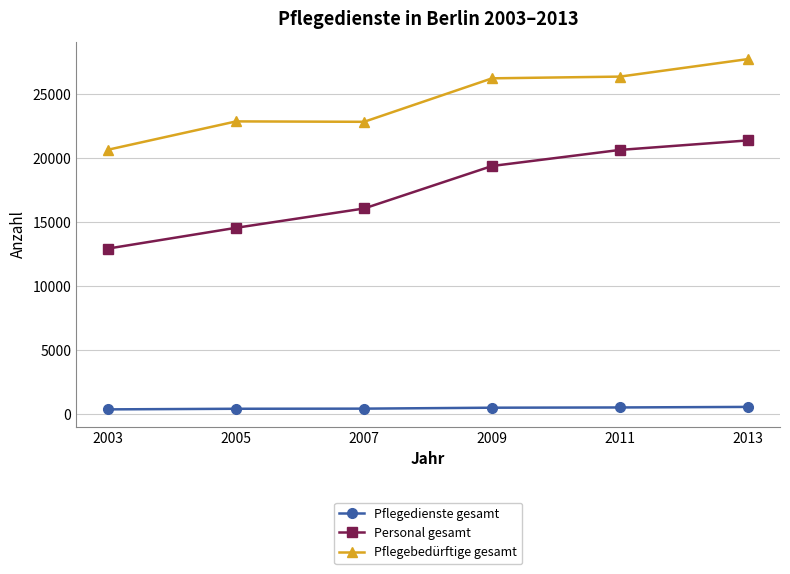

Read the Pflegebedürftige gesamt value at 2003, to the nearest 100.

20700